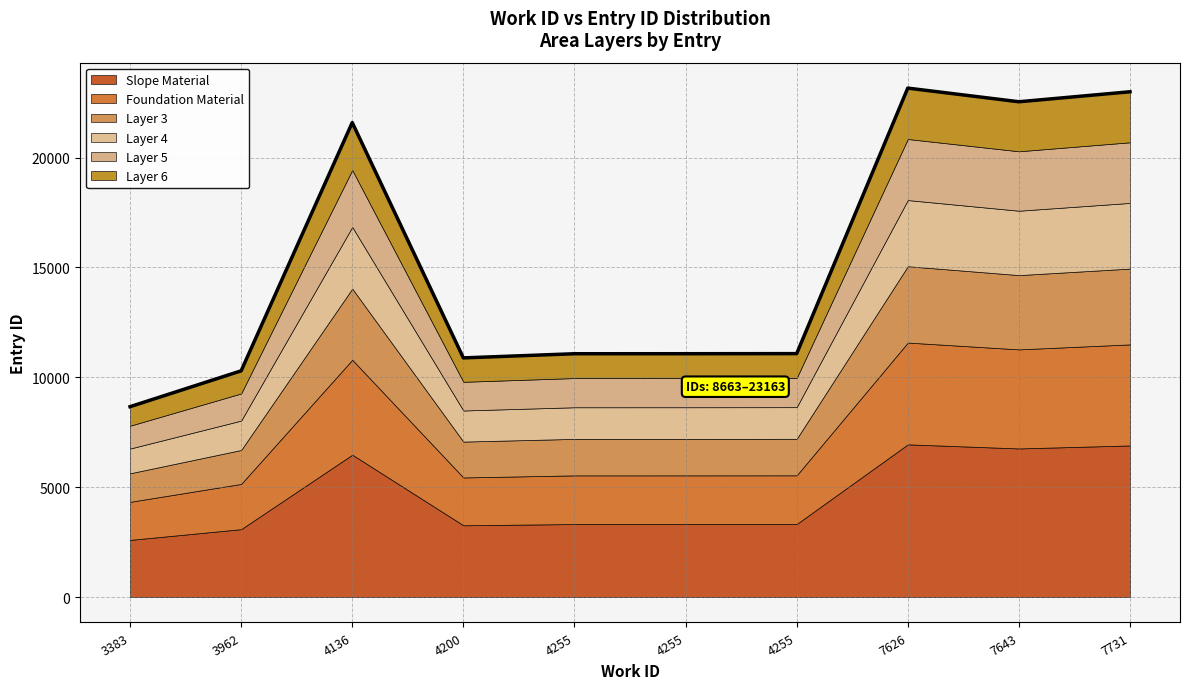

List the labels in order of value, largest first.

7626, 7731, 7643, 4136, 4255, 4255, 4255, 4200, 3962, 3383